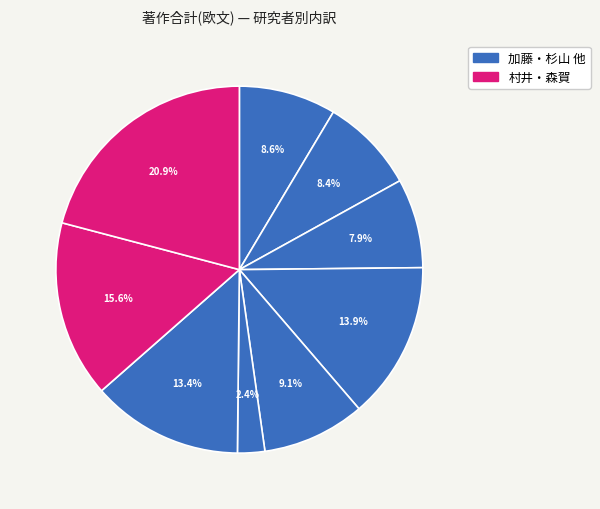

How many segments does this pie chart have?

9